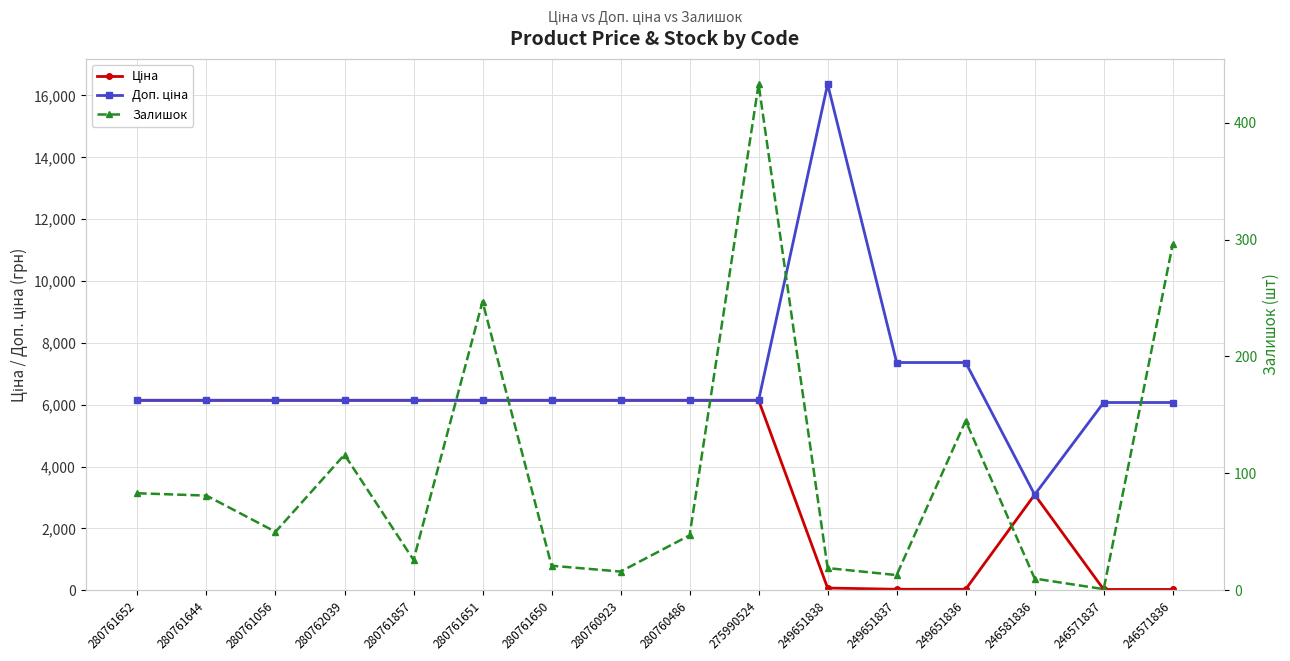

What position from the left is 246581836?

14